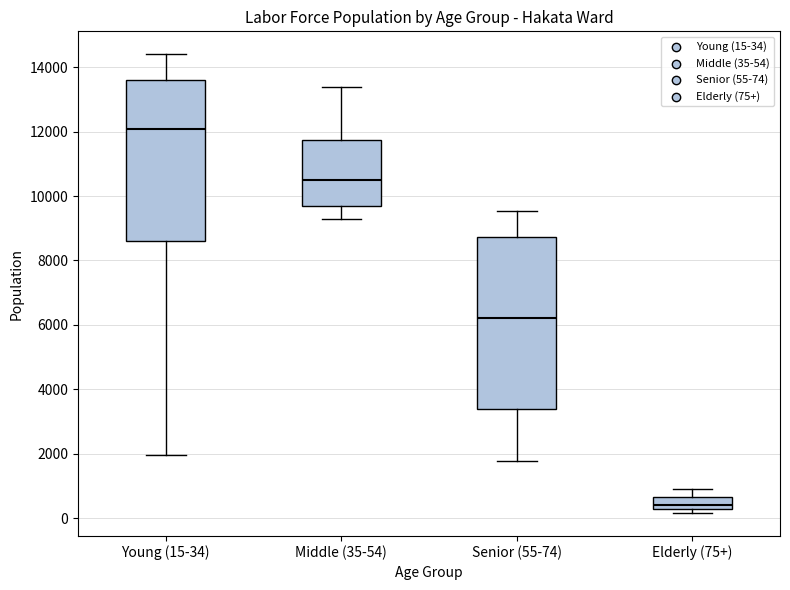

Which box is the tallest, from its lower edge to its upper edge?

Senior (55-74)